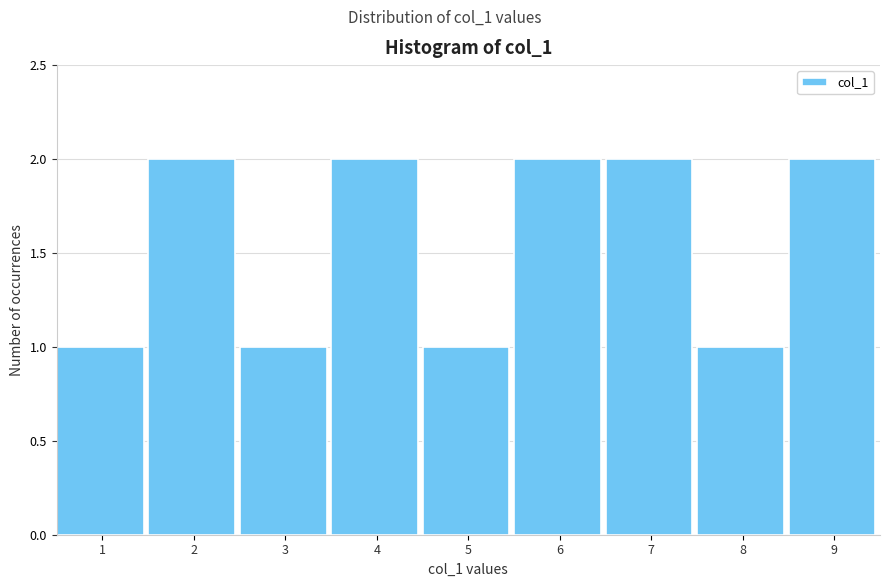

Reading right to left, extract all data points from this chart.

2	1	2	2	1	2	1	2	1